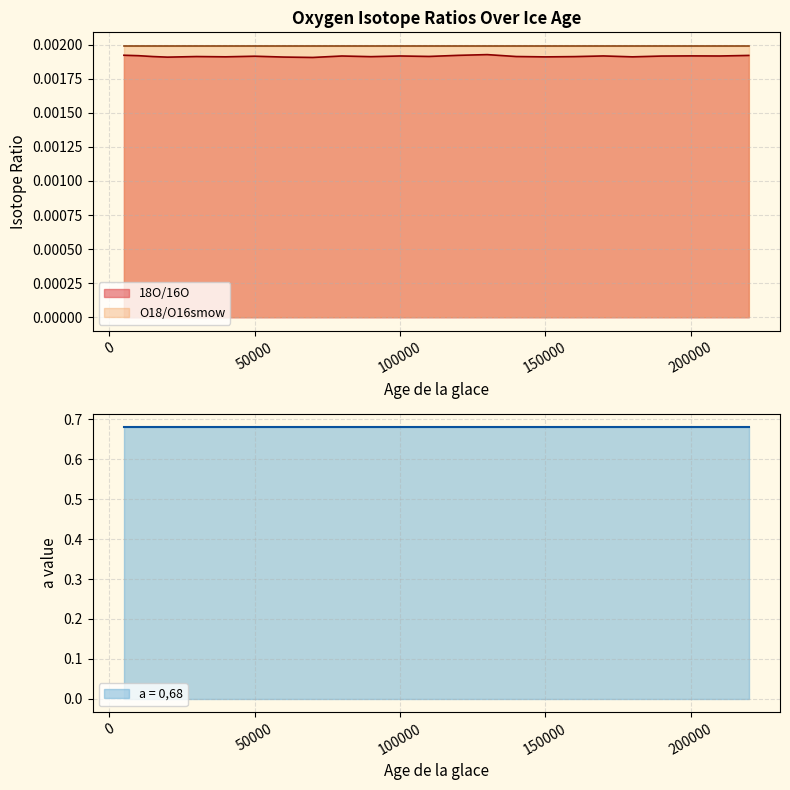

Which series has the largest range (max minus min)?

18O/16O